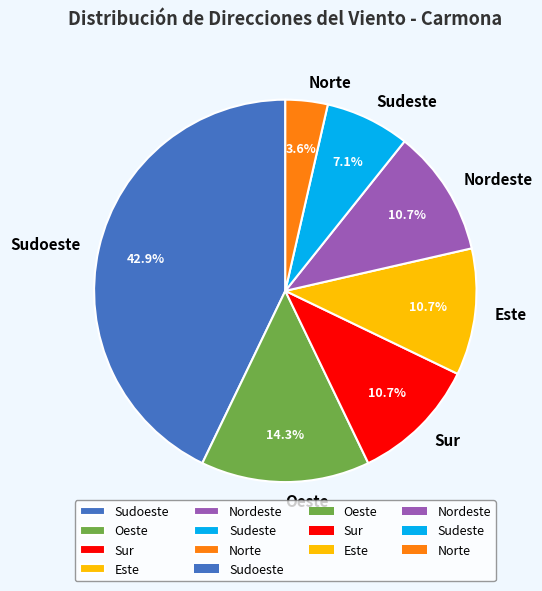

To the nearest percent, what is the difference between the Oeste and Norte slice percentages?

11%